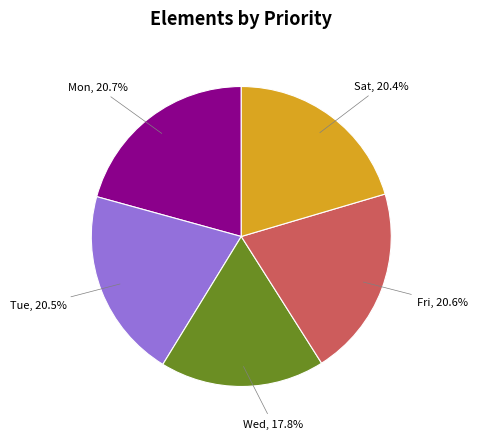

Is there a majority slice in this chart?

No